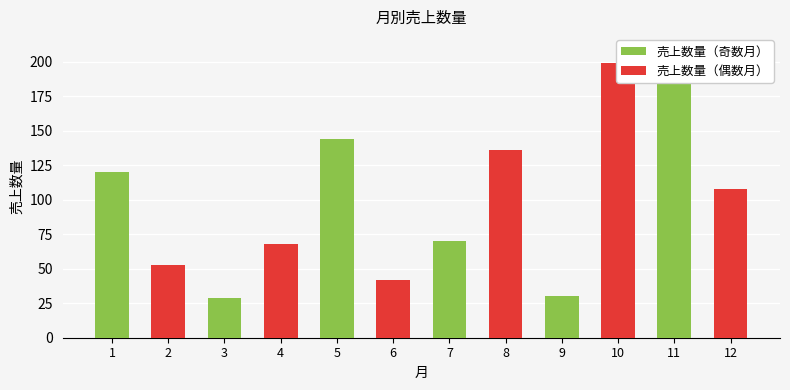

Reading left to right, extract all data points from this chart.

売上数量（奇数月）: 120	29	144	70	30	199
売上数量（偶数月）: 53	68	42	136	199	108